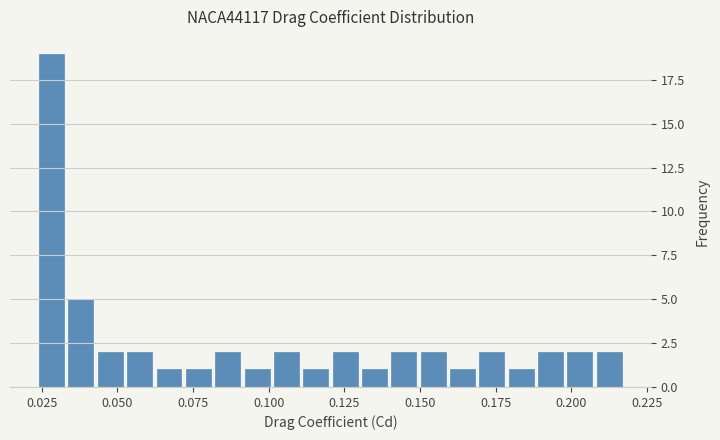

Around what value on the x-axis is the tallest bar? Give the approximate position of its centre, as read against the axis.

0.030